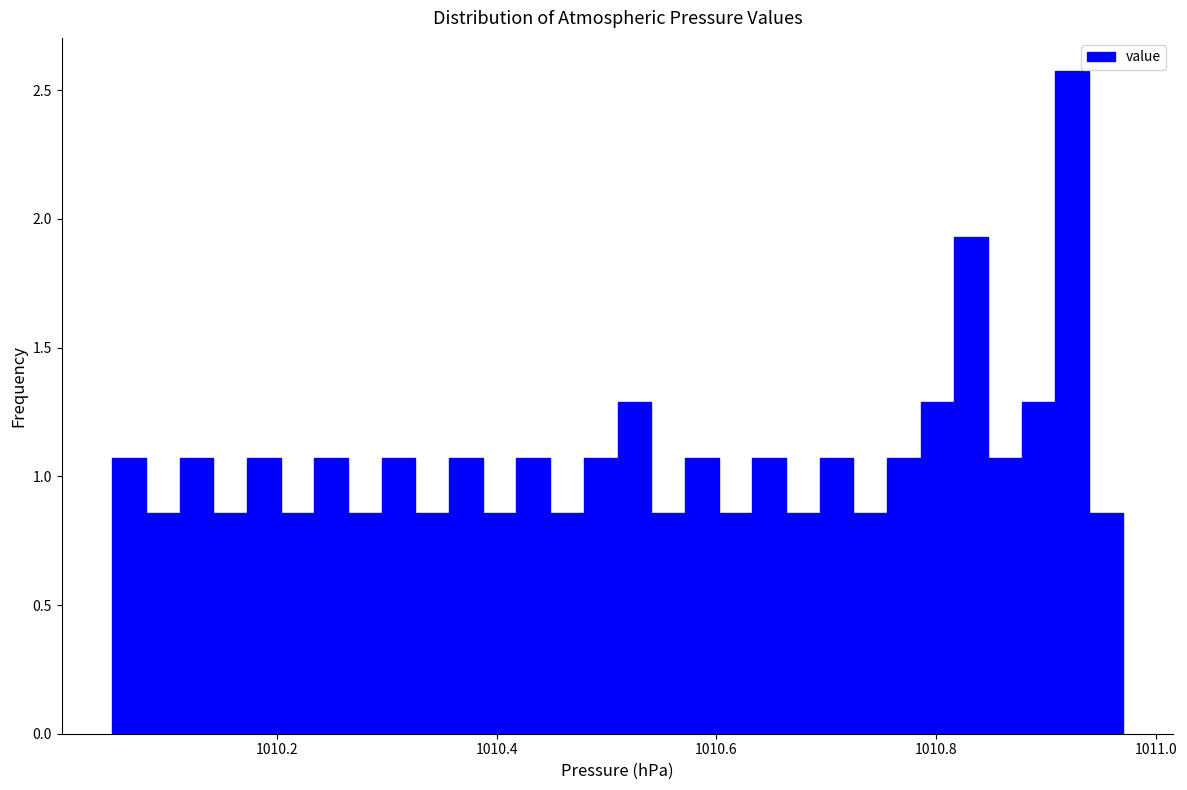

Read against the x-axis, roughly where is the centre of the tallest bar?

1010.92